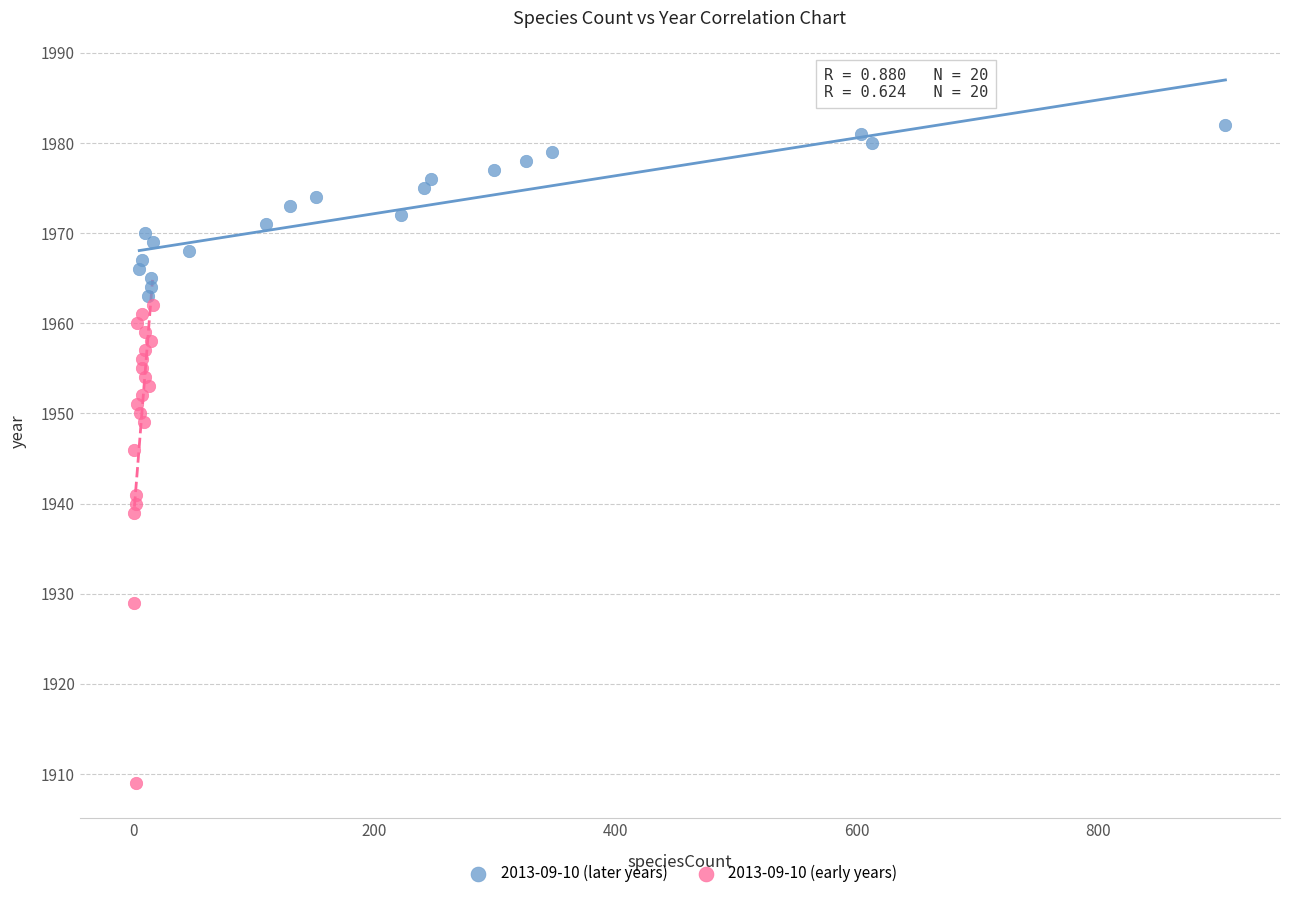

Which series reaches the maximum Y coordinate?

2013-09-10 (later years)